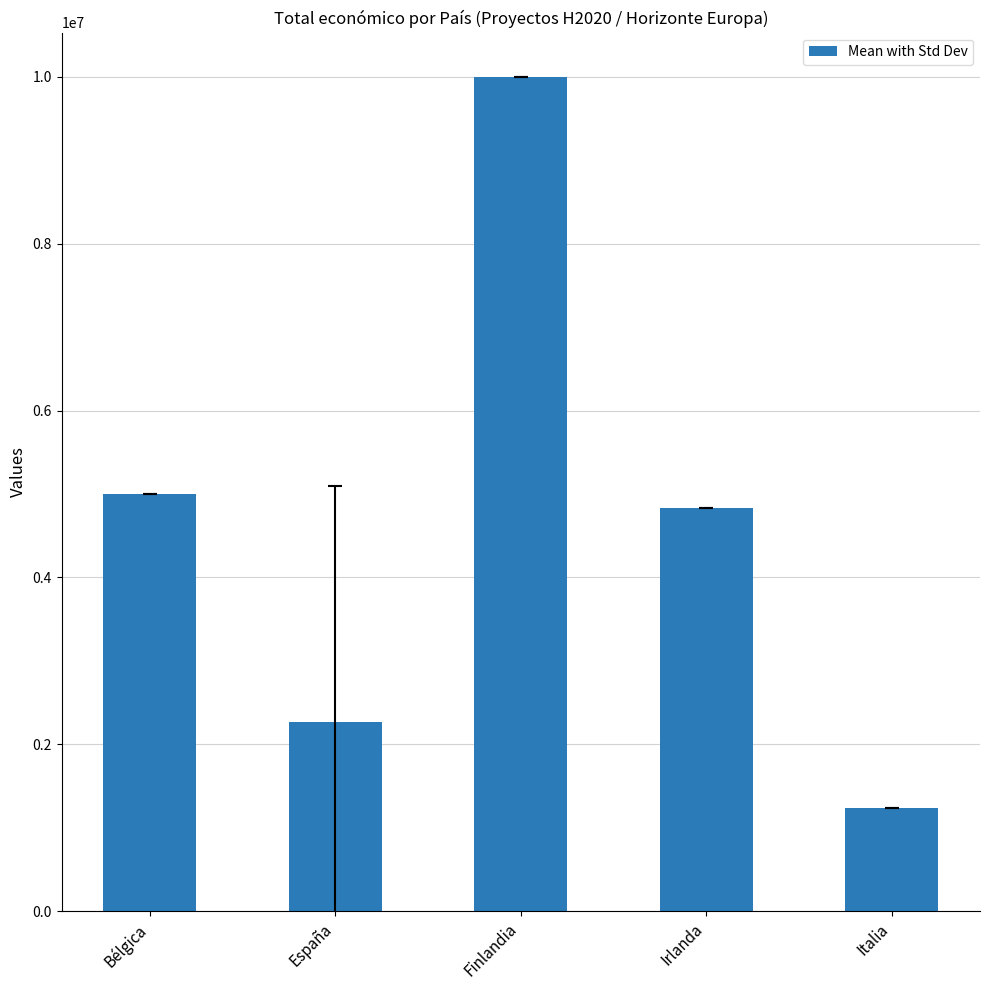

What is the average value?

4668268.8